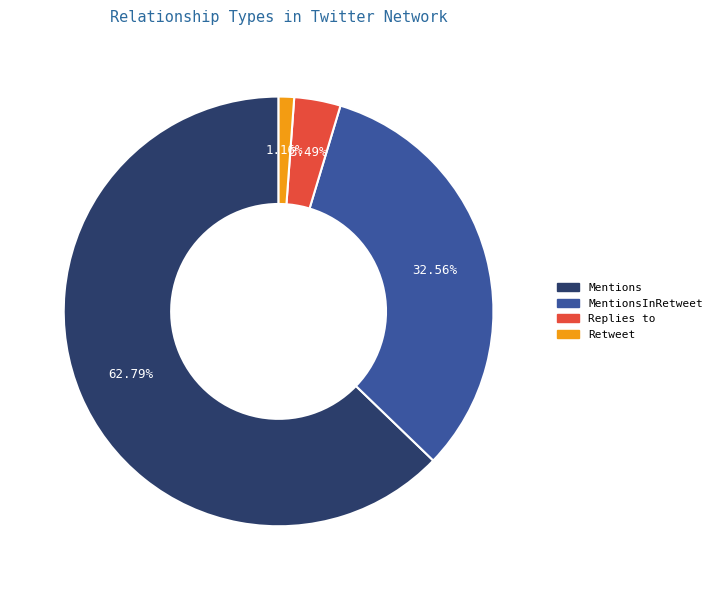

Which slice is the smallest?

Retweet